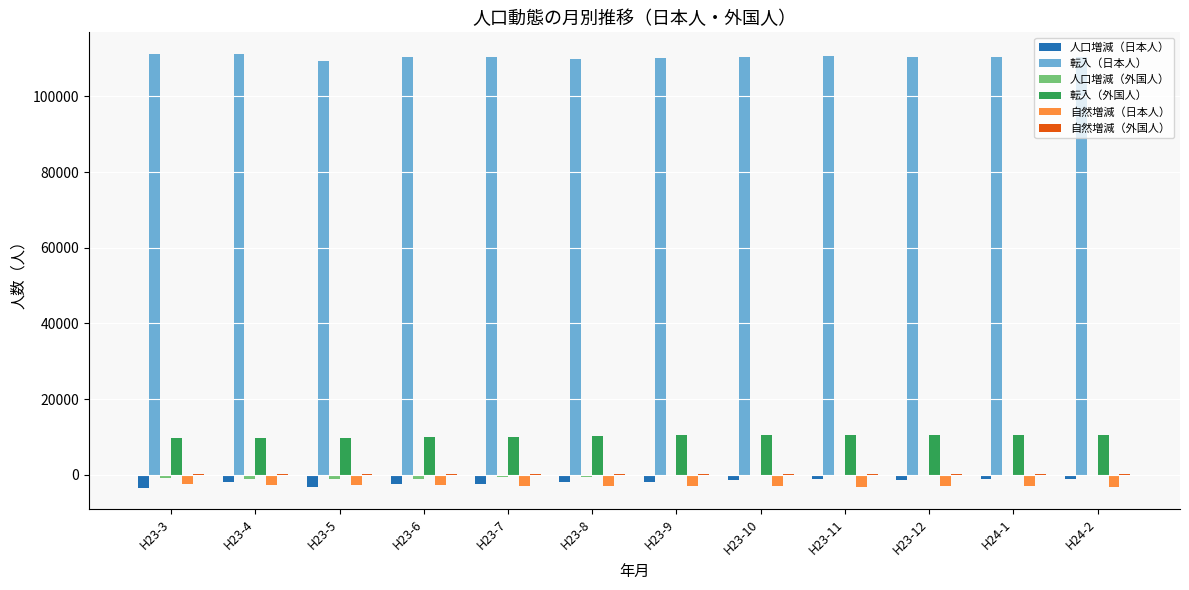

What is the sum of all 自然増減（日本人） values?

-35030